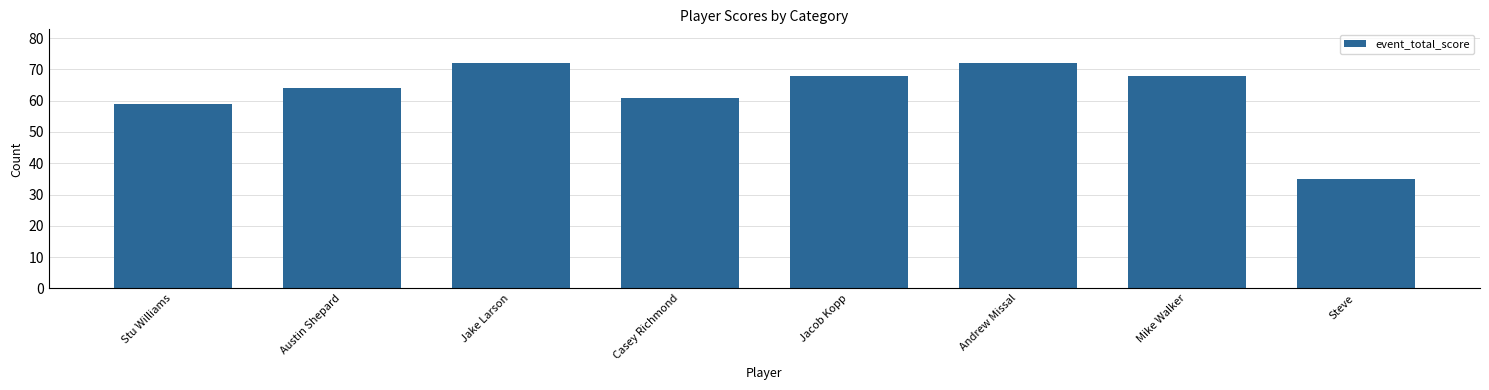

What is the ratio of the value at Austin Shepard to the value at Steve?

1.8